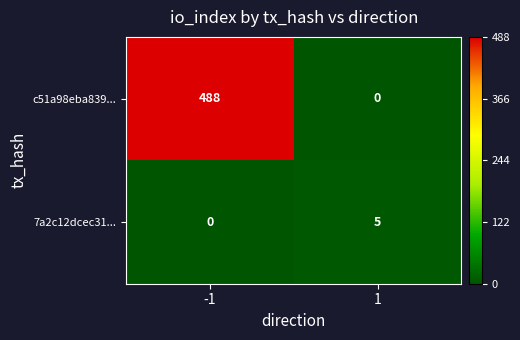

What is the total value across all series at -1?

488